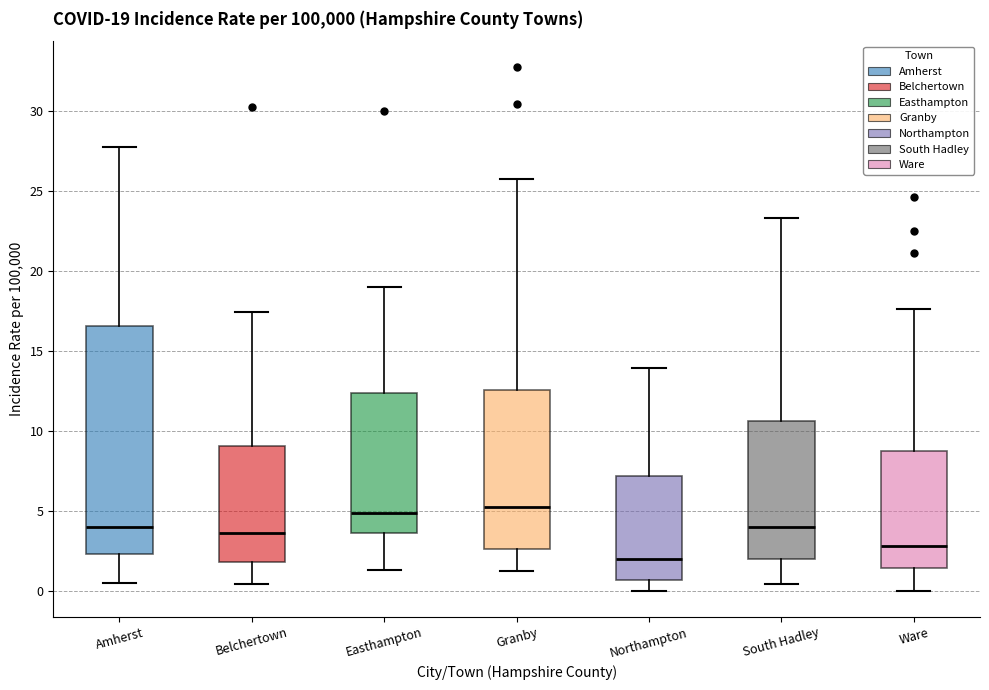

Which box is the tallest, from its lower edge to its upper edge?

Amherst